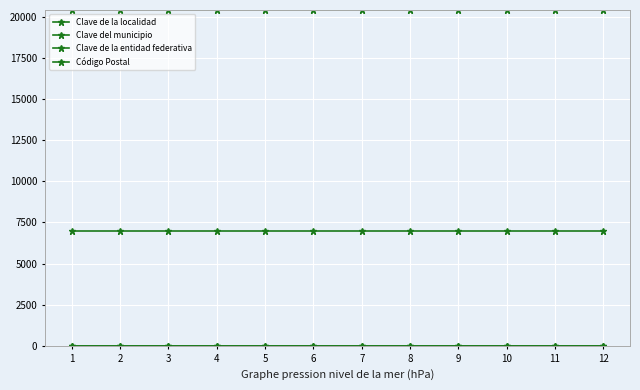

Which label corresponds to the smallest value in the chart?

1